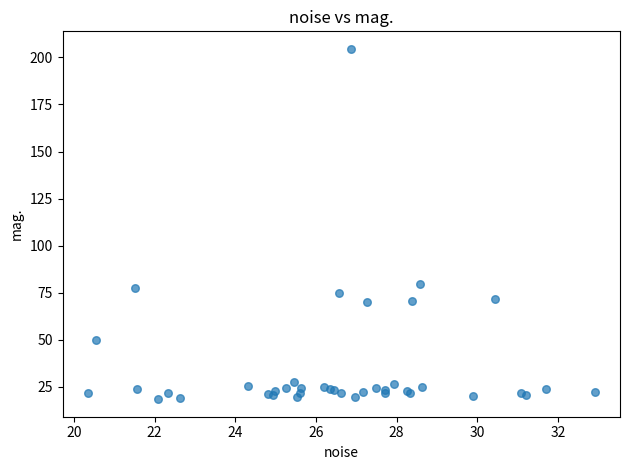

What Y value in the scatter plot is closest to 111?

79.6